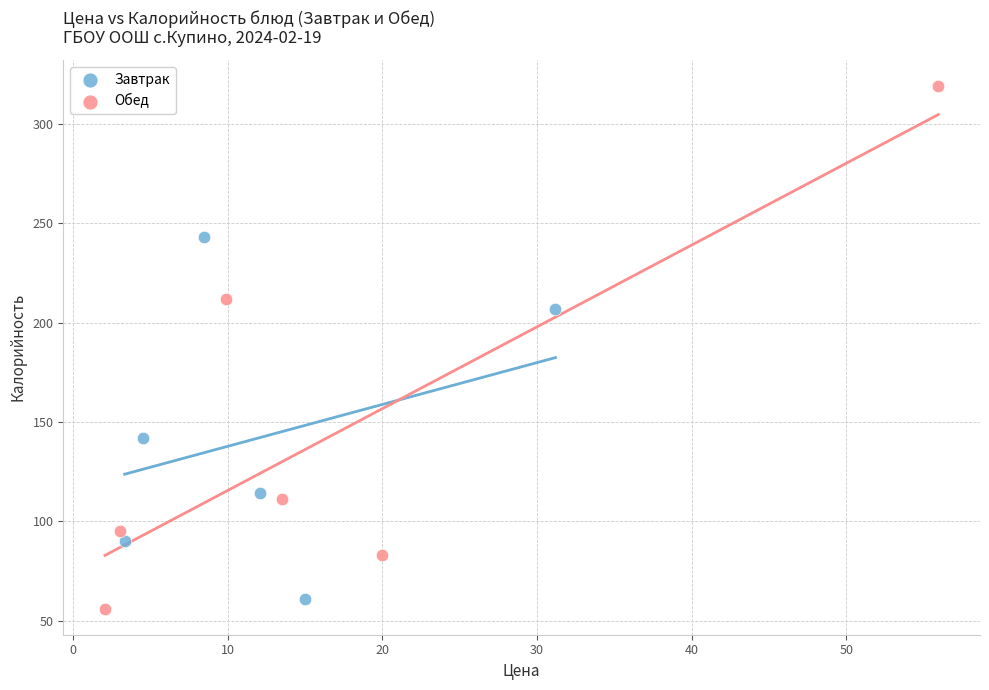

Which series has the widest spread of Y values?

Обед